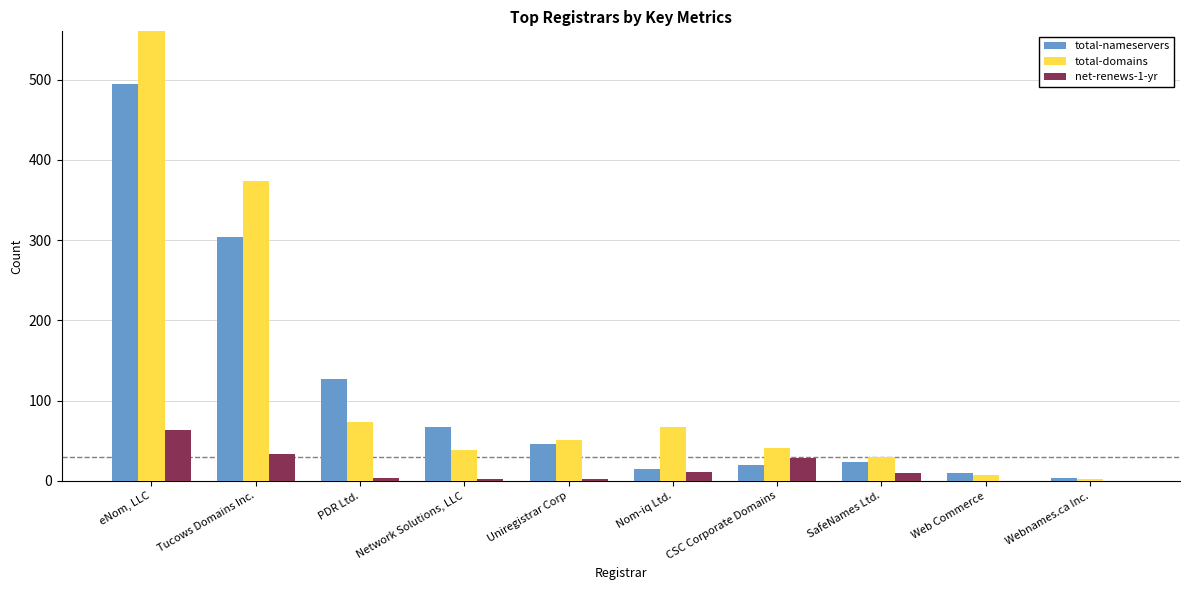

Which series has the largest range (max minus min)?

total-domains